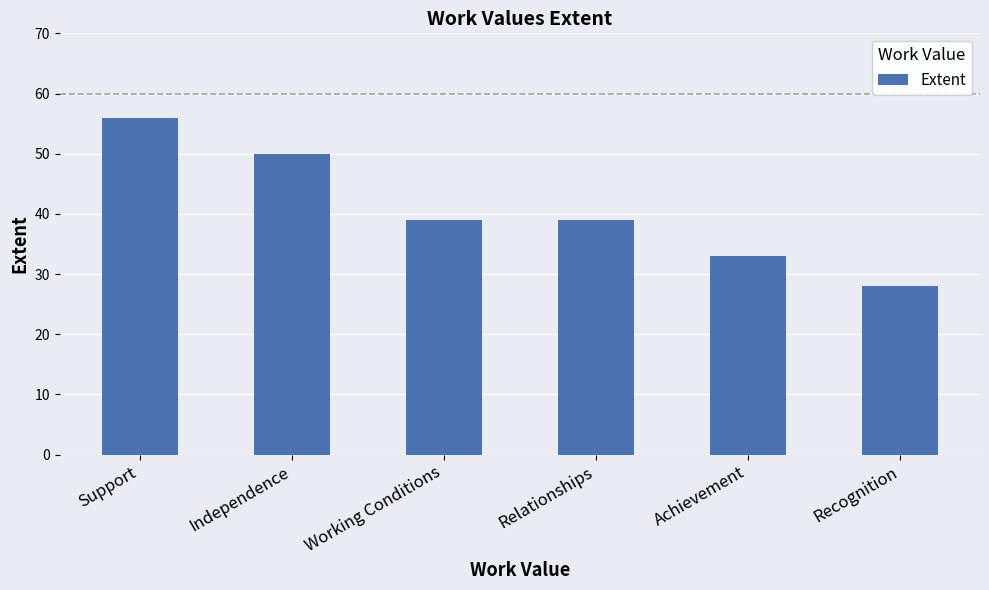

What is the smallest value displayed?

28